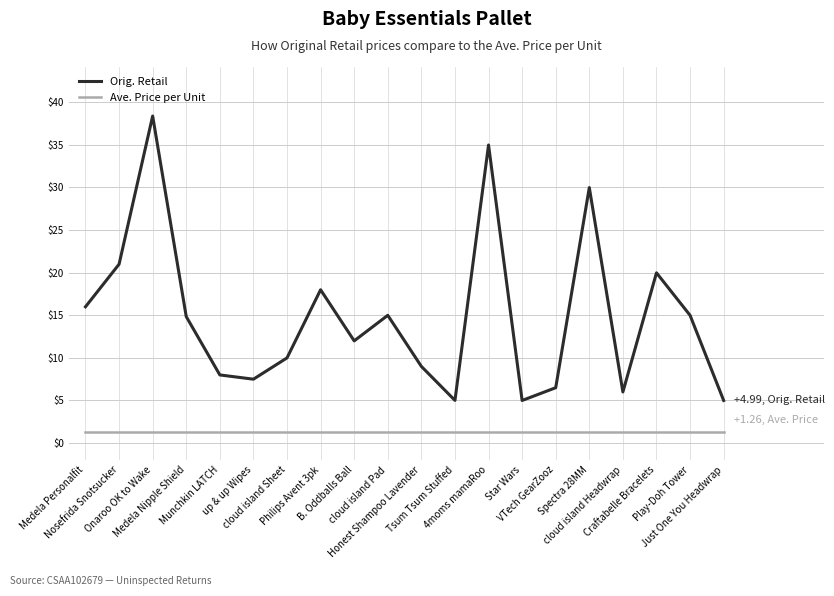

Which series has the largest total across all categories?

Orig. Retail